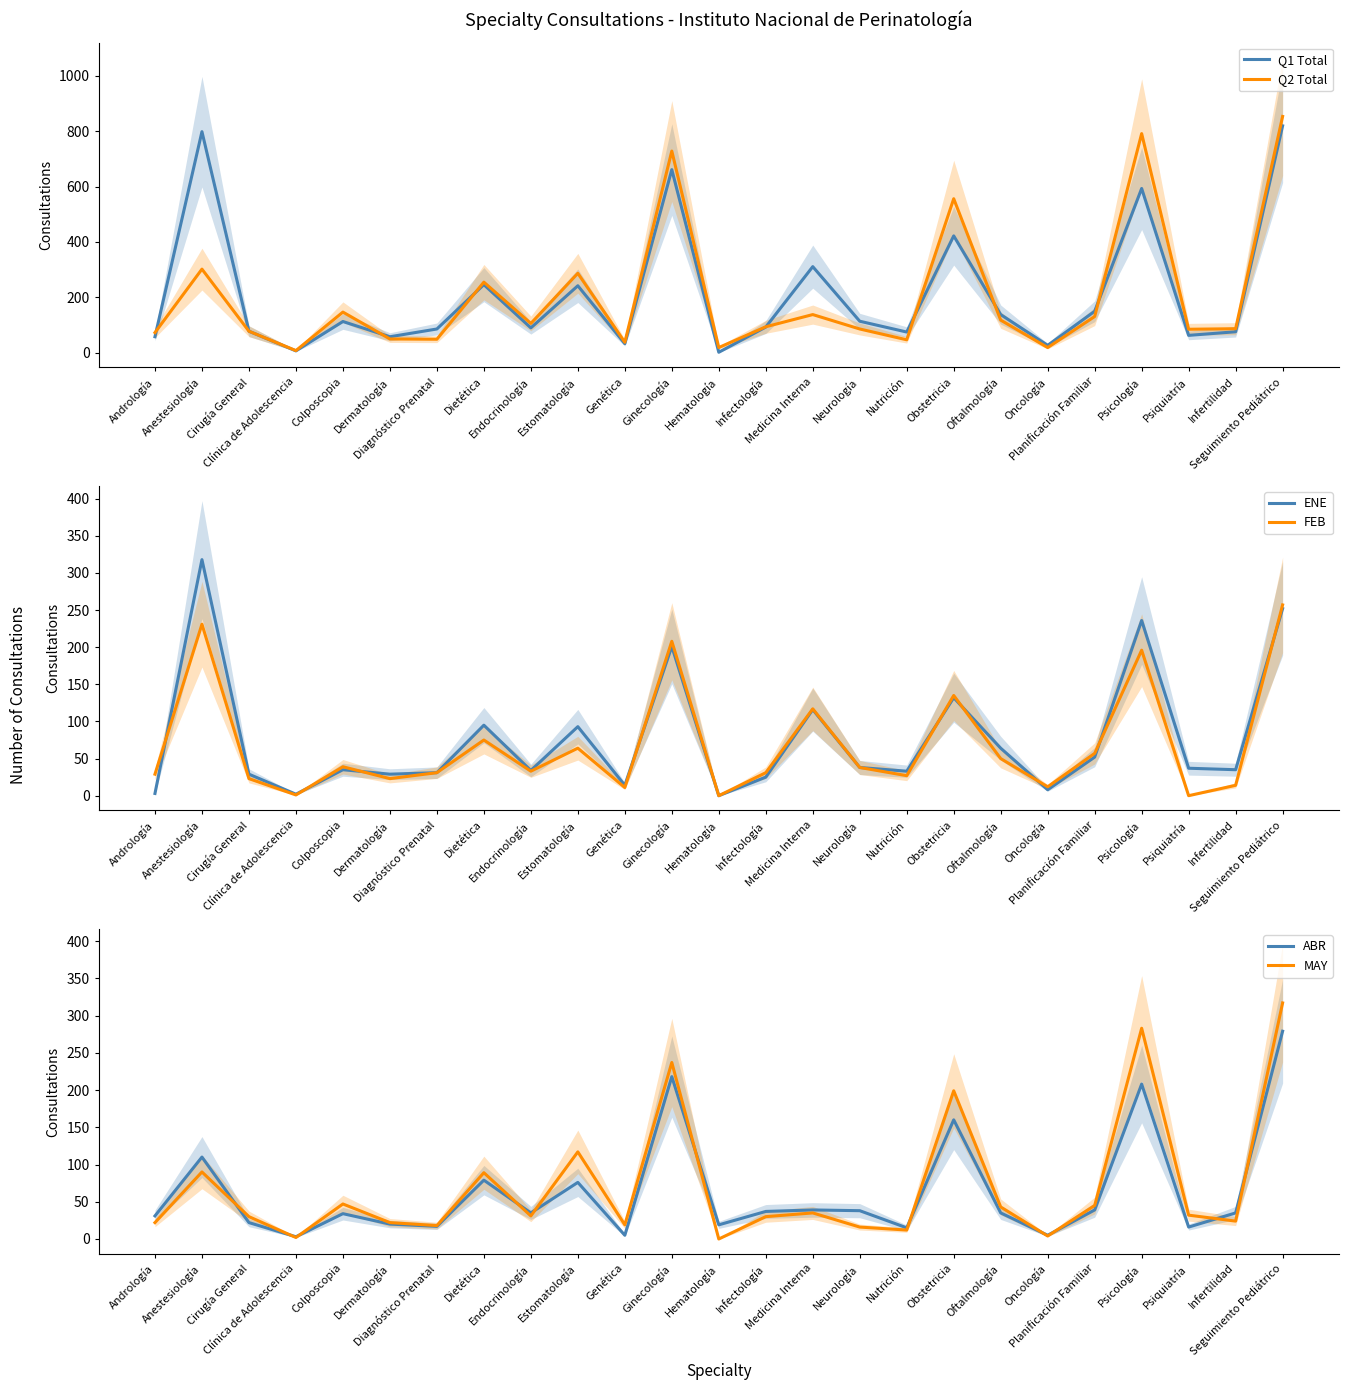

Which series has the largest total across all categories?

Q1 Total